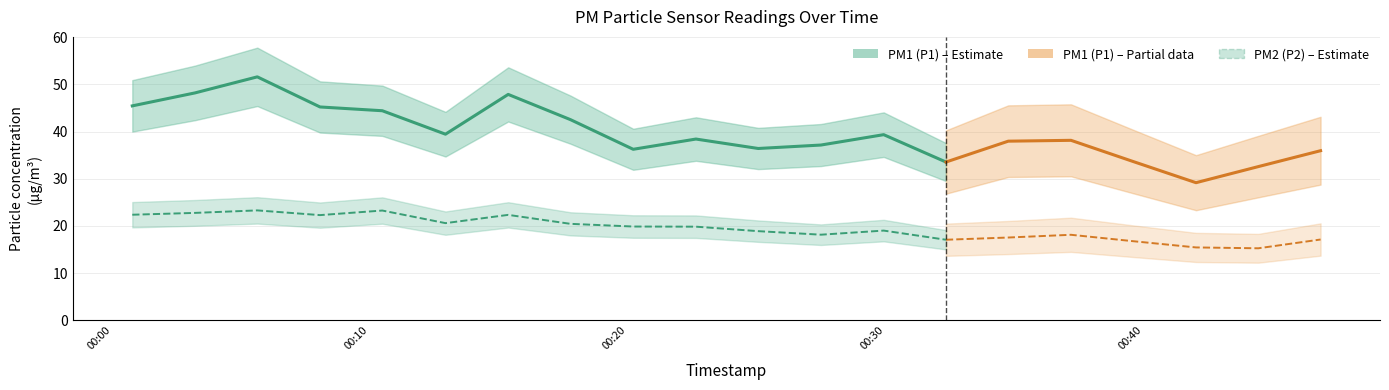

Which series has the widest spread of values?

PM1 (P1)